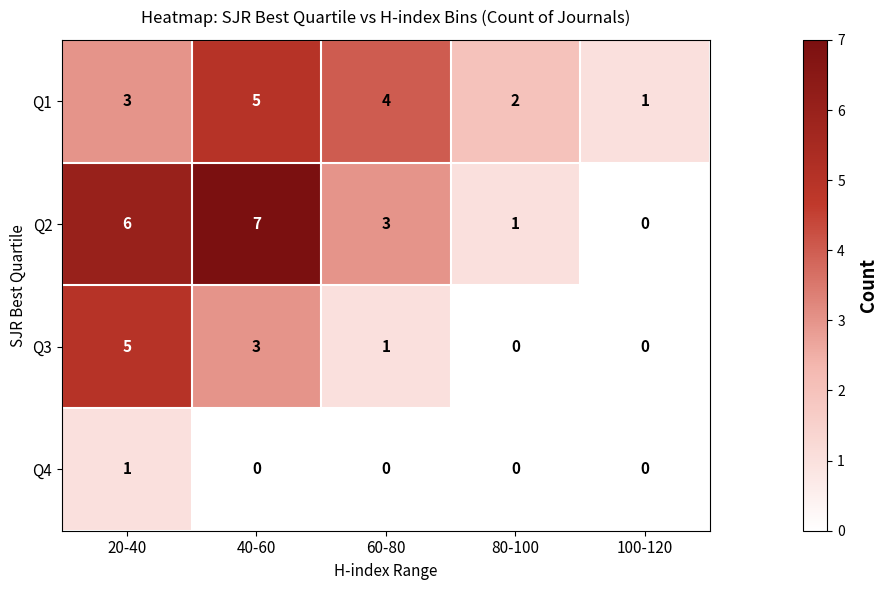

How many Q1 values are between 2 and 4?

3